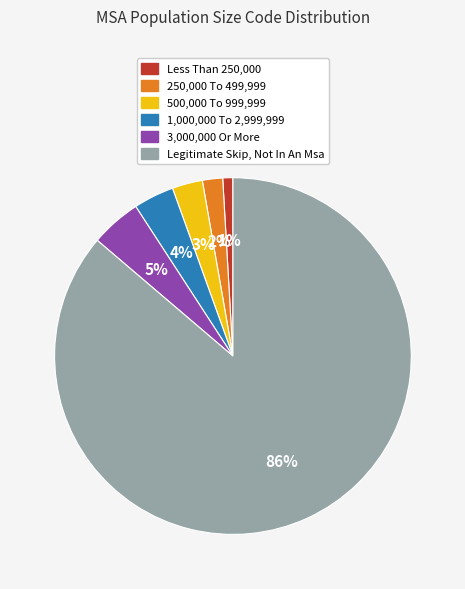

How many segments does this pie chart have?

6